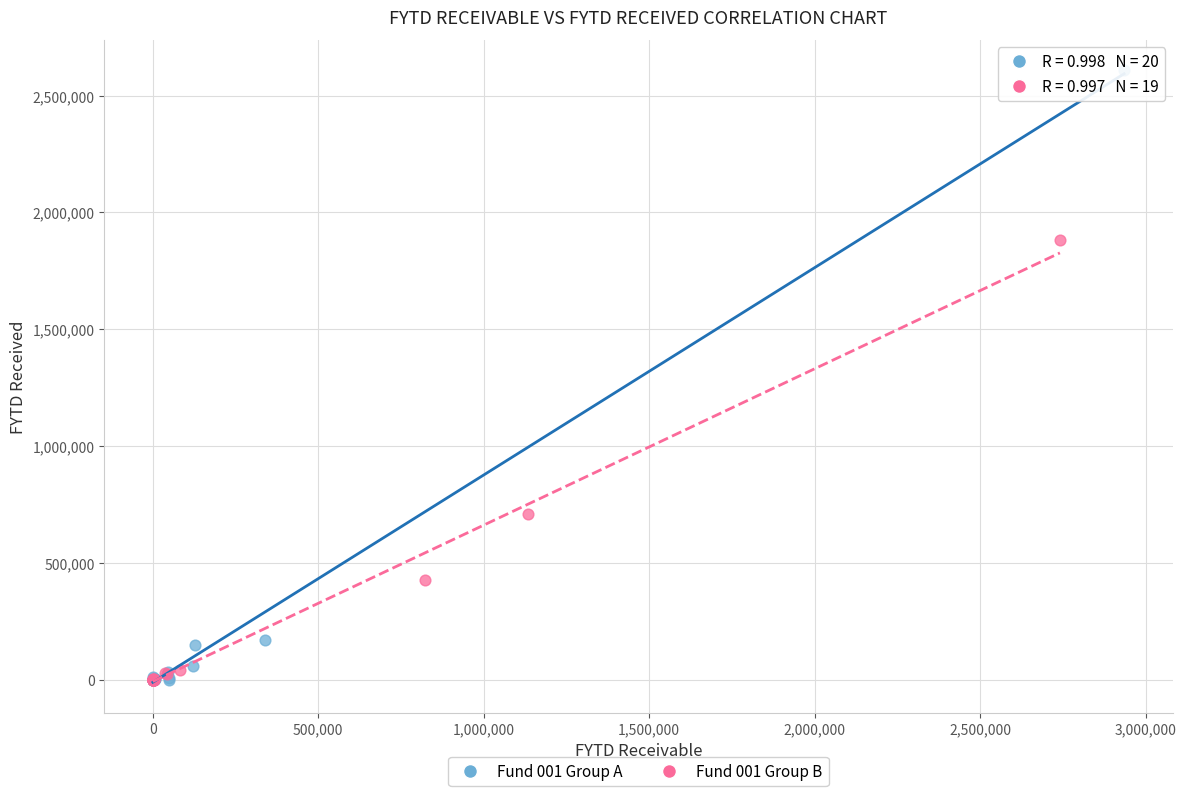

Which series contains the highest Y value?

Fund 001 Group A